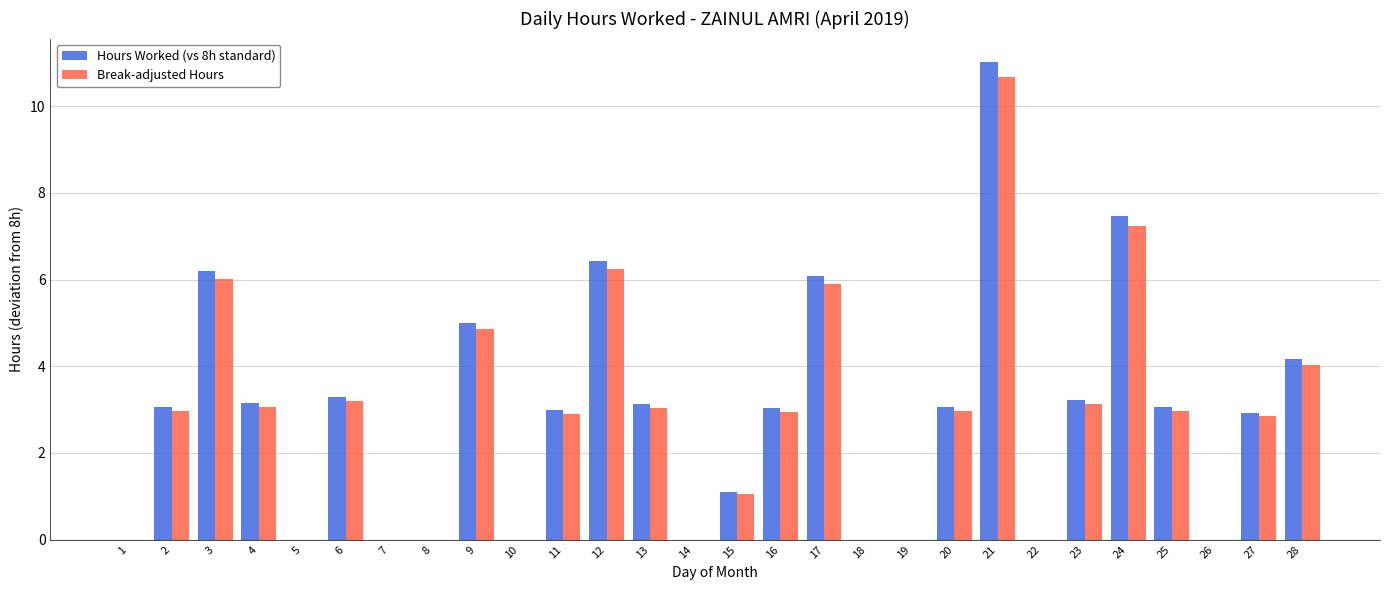

How many groups of bars are there?

28